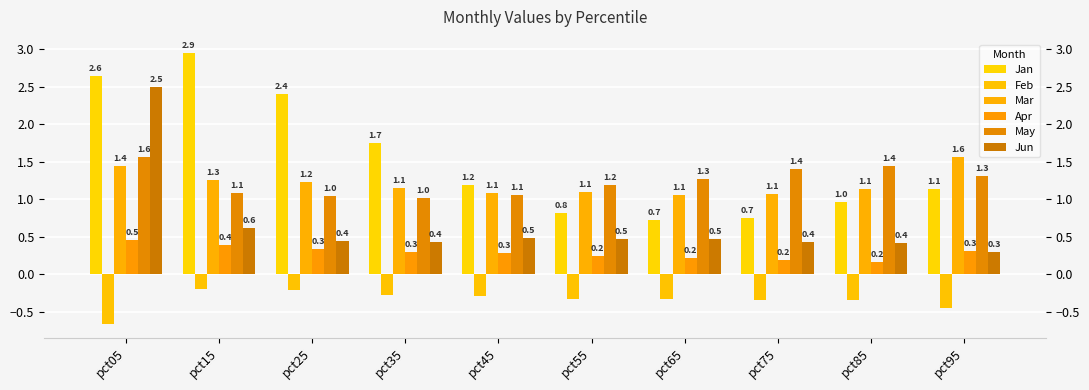

Count the Jun values in the range 0 to 1.

9